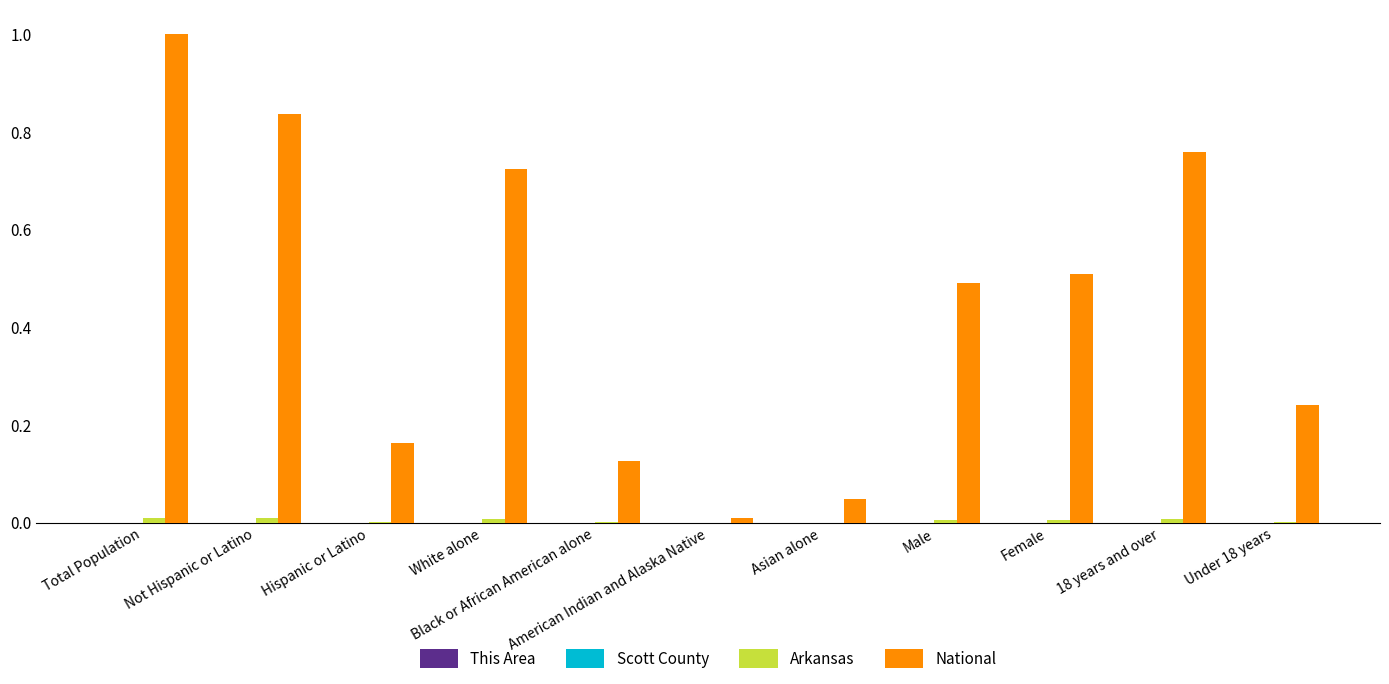

Between White alone and American Indian and Alaska Native, which series saw the biggest shift?

National